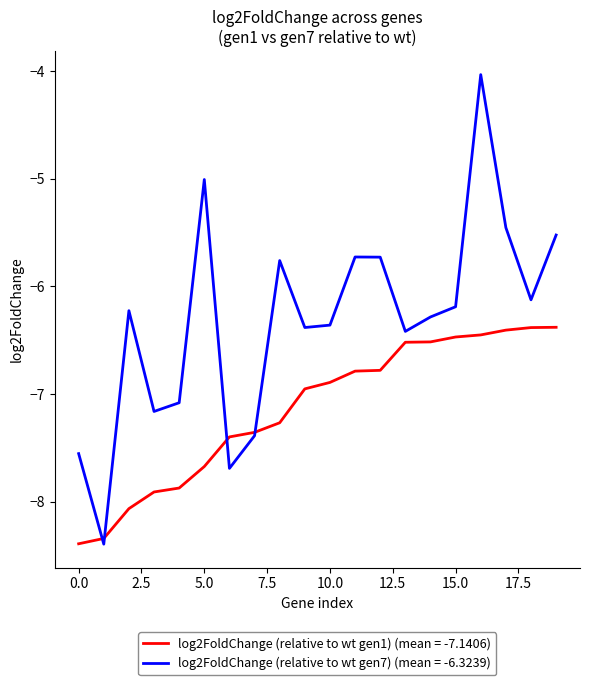

Which series has the largest range (max minus min)?

log2FoldChange (relative to wt gen7) (mean = -6.3239)